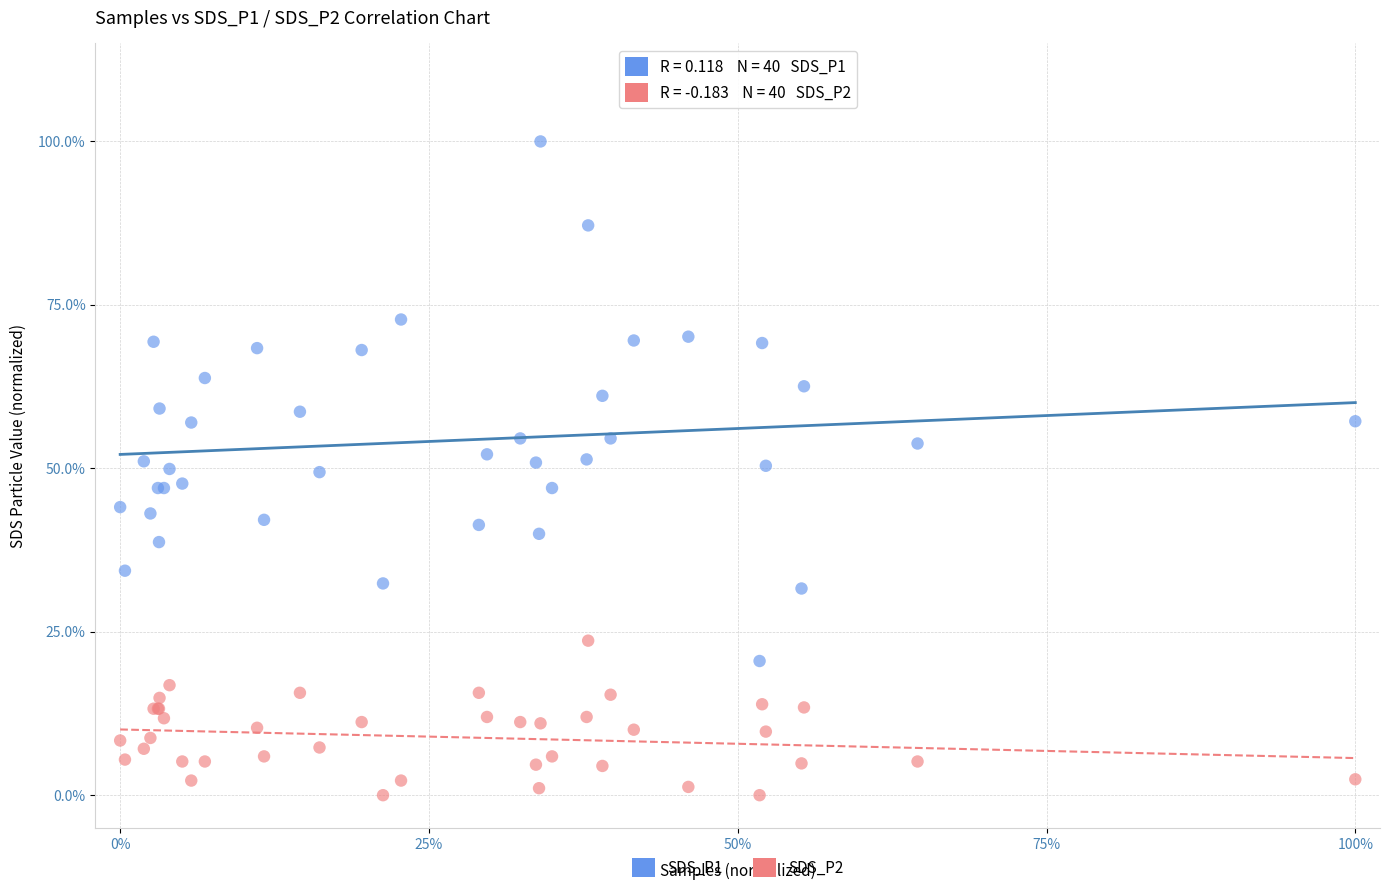

What are all the series names shown in the legend?

SDS_P1, SDS_P2